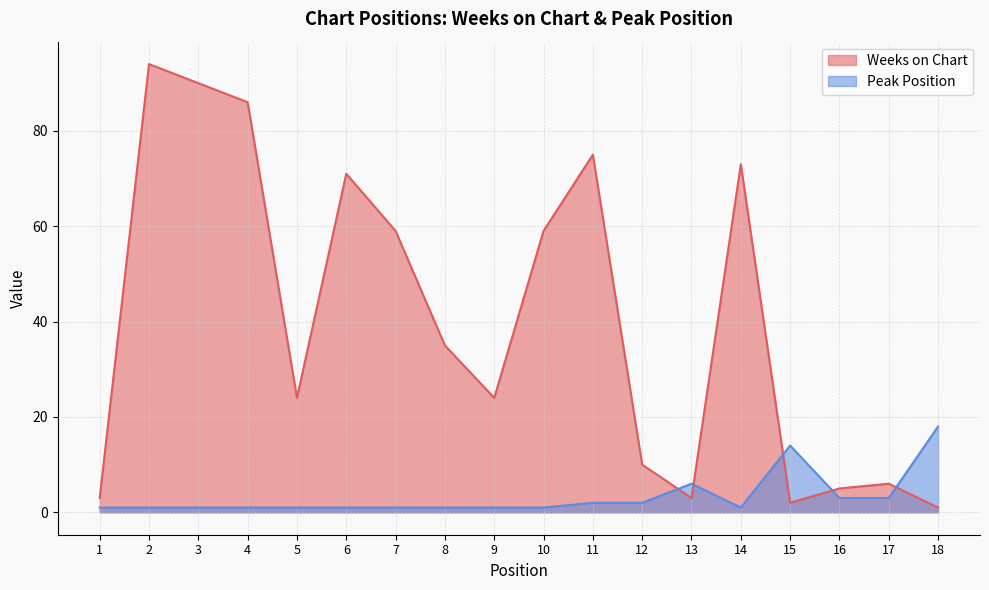

Which series ends up on top after the final intersection of Peak Position and Weeks on Chart?

Peak Position